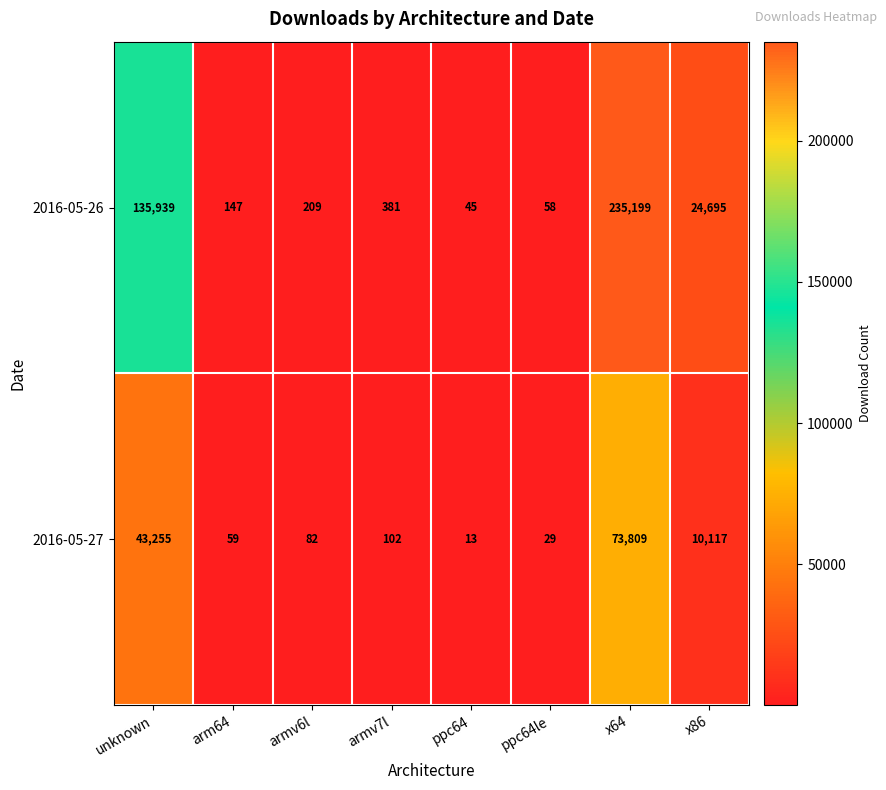

The 2016-05-26 series shows 15 at ppc64. True or false?

False